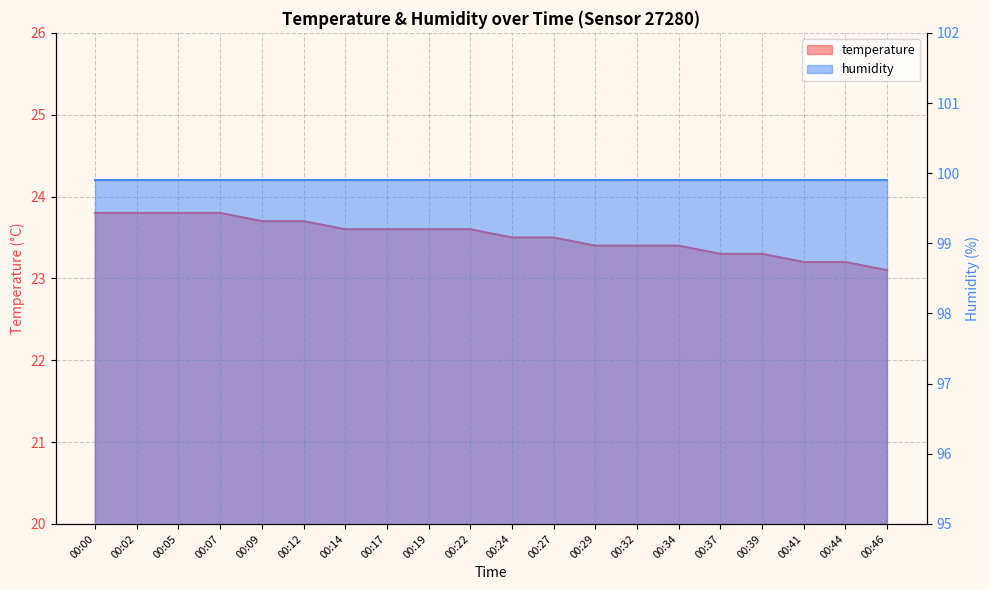

What is the maximum value shown in the chart?

23.8